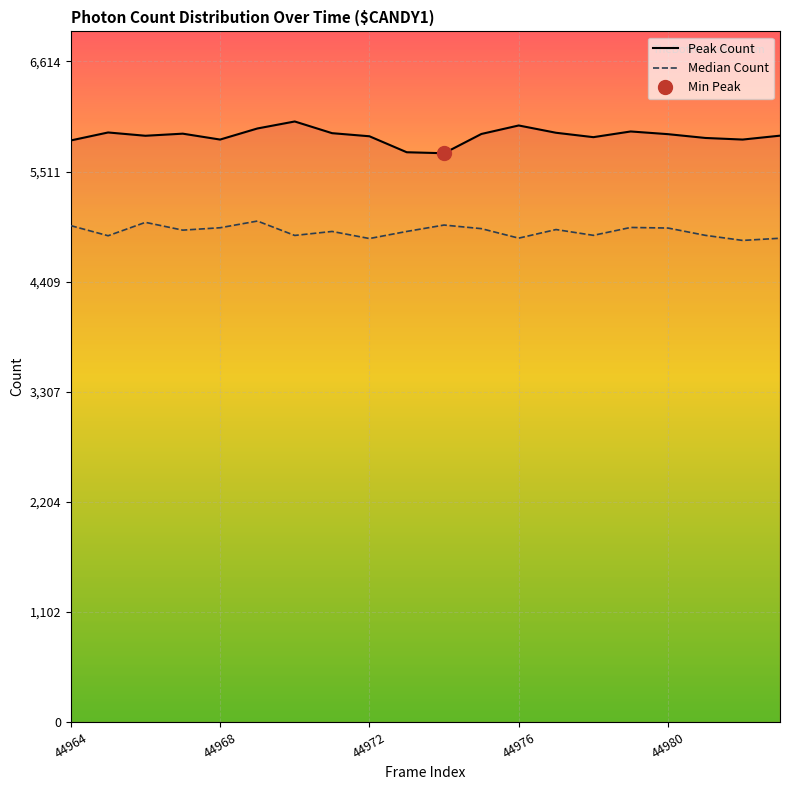

Reading left to right, list all the values displayed in this chart.

Peak Count: 5823	5903	5870	5891	5832	5943	6013	5896	5865	5705	5695	5888	5973	5900	5856	5913	5886	5848	5832	5871
Median Count: 4970	4869	5003	4925	4949	5016	4872	4912	4841	4912	4976	4940	4845	4931	4873	4952	4946	4873	4822	4844